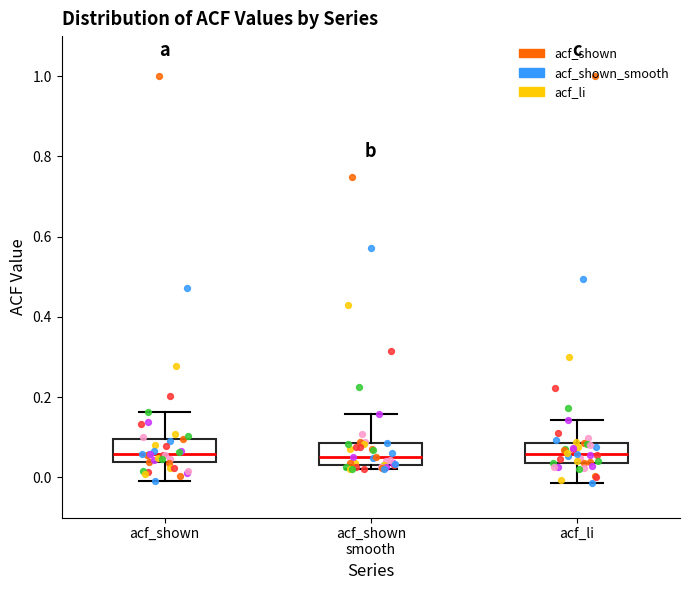

Reading left to right, transcribe this box plot: for each box, give where its median line is, the range the box spans, and where its two whiskers end, as read against the y-axis. The values are not printed on the chart, so give them approximately, as read against the axis.

acf_shown: median 0.06, box 0.04 to 0.10, whiskers 0.00 to 0.16
acf_shown smooth: median 0.06, box 0.04 to 0.08, whiskers 0.02 to 0.16
acf_li: median 0.06, box 0.04 to 0.08, whiskers -0.02 to 0.14